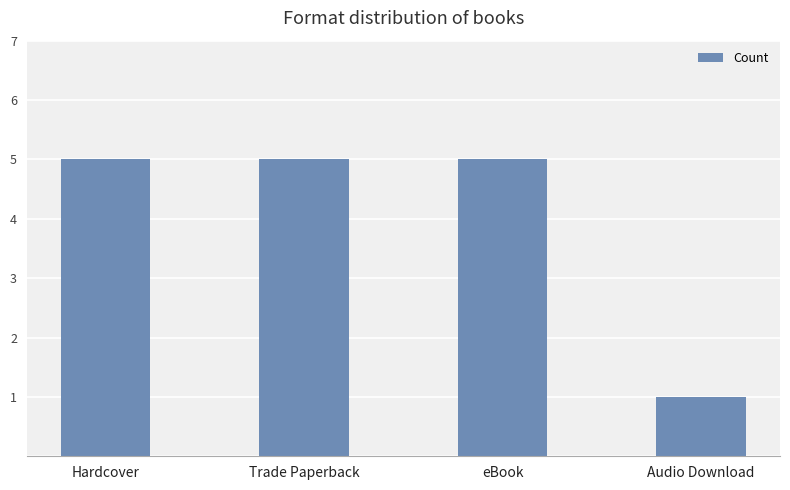

What is the approximate value at Trade Paperback?

5